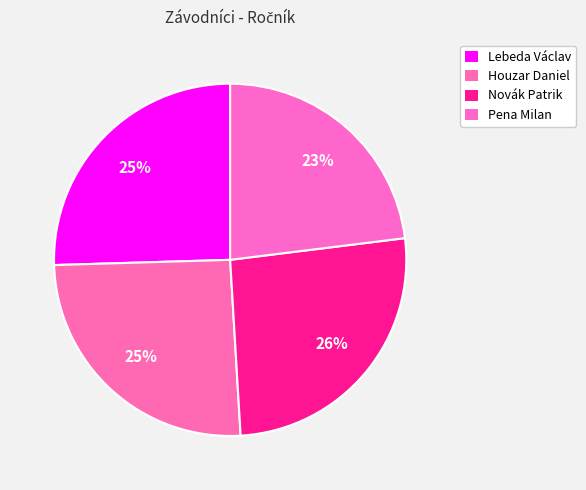

How many slices are in this pie chart?

4